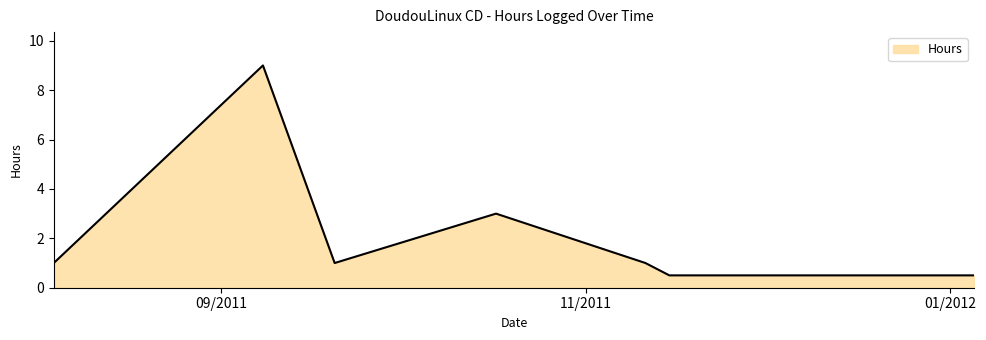

What is the smallest value displayed?

0.5